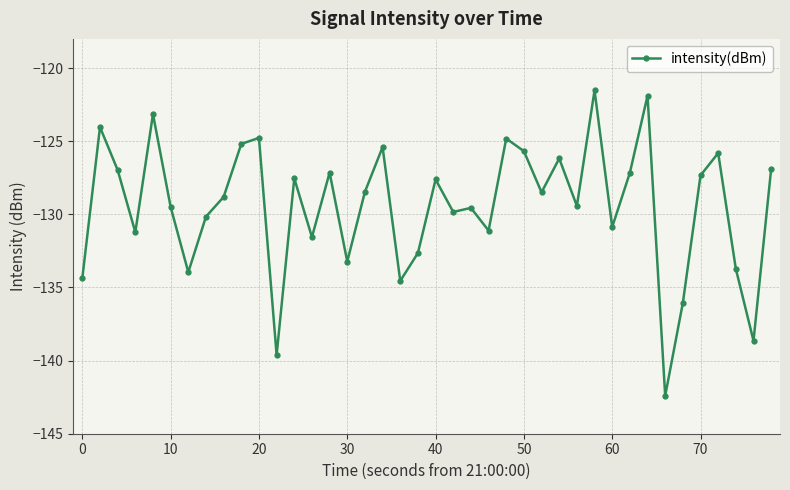

True or false: there are more than 1 points higher than both neighbors.

True